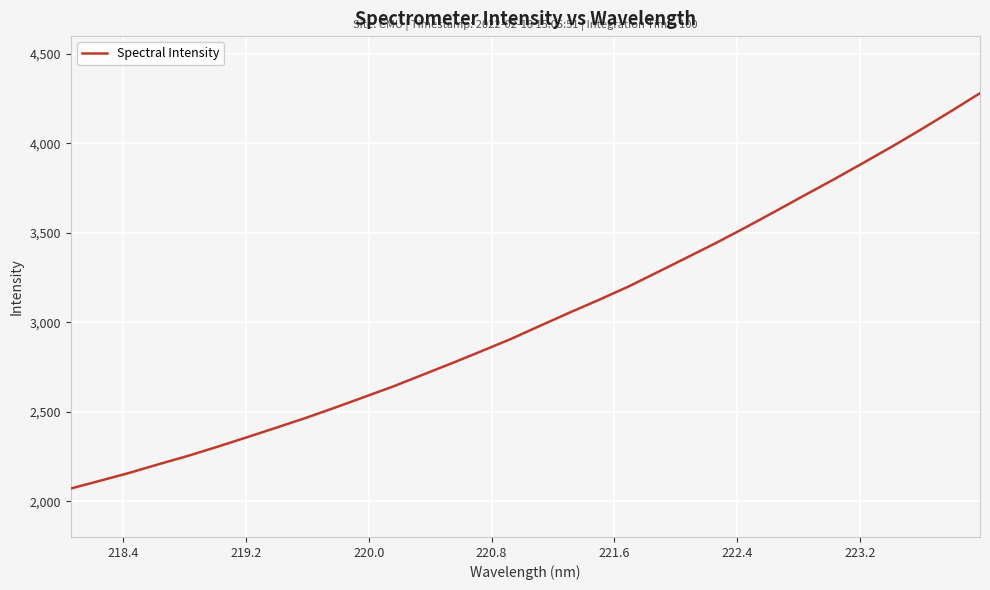

What is the greatest value displayed?

4280.9